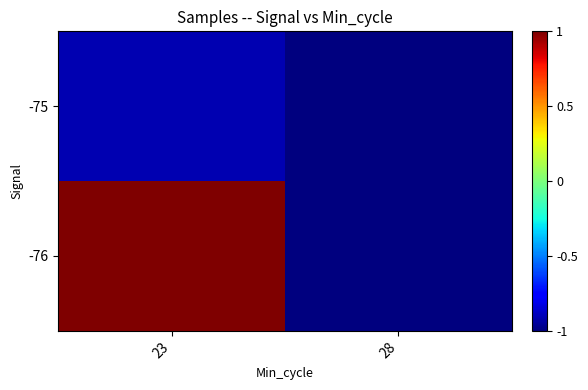

Between 23 and 28, which series saw the biggest shift?

row_1